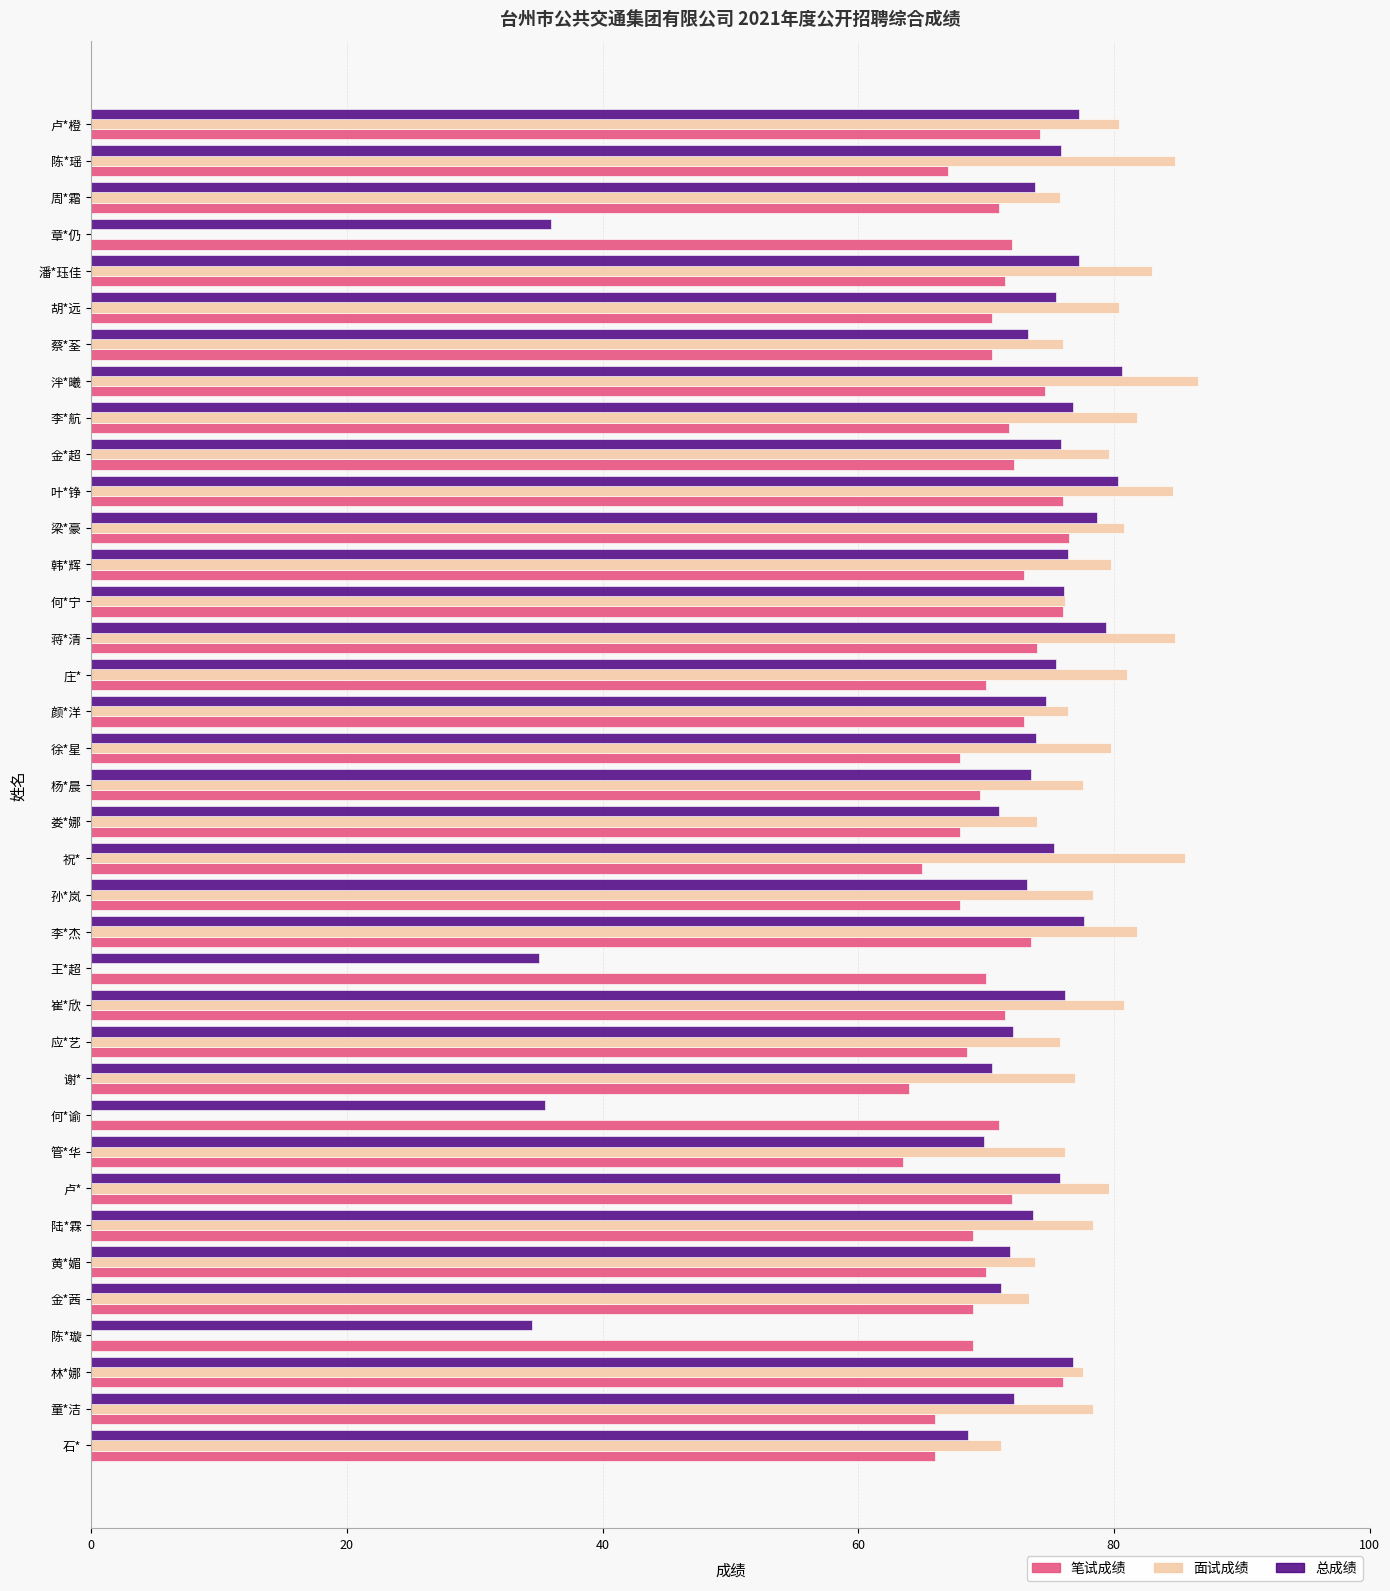

Is it true that 总成绩 equals 26.0 at 蒋*清?

False